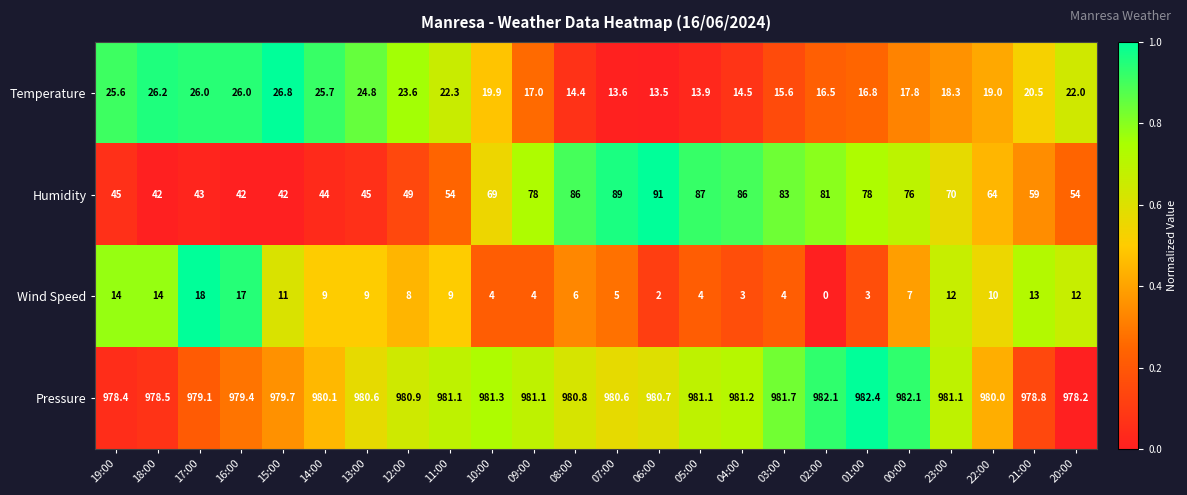

Read the Wind Speed value at 10:00.

4.0